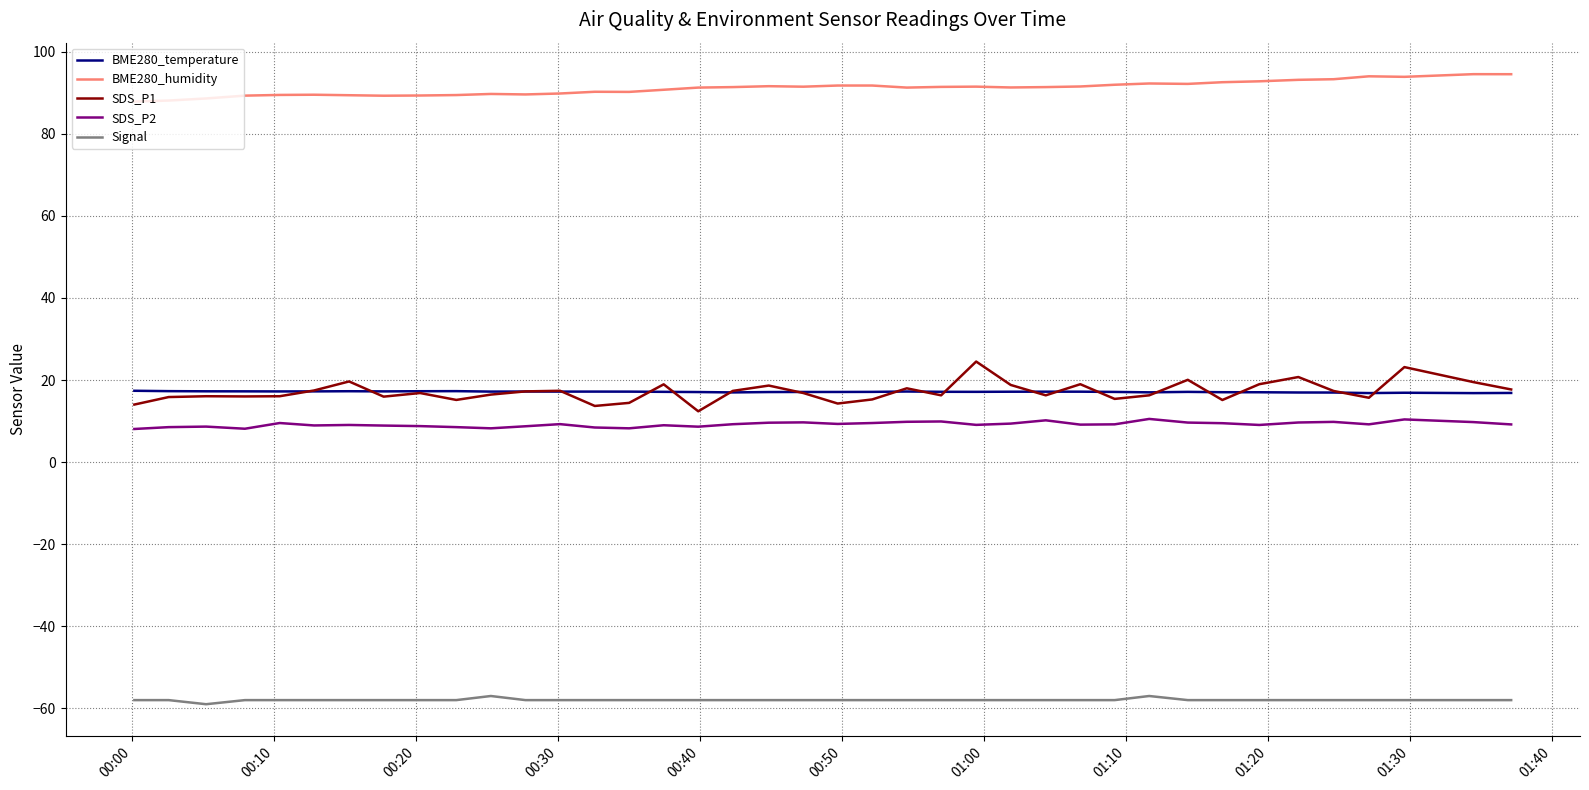

Which series has the widest spread of values?

SDS_P1